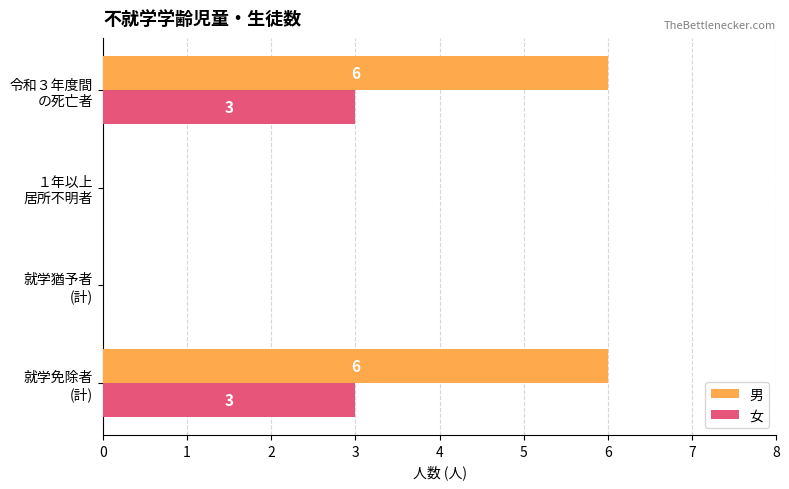

What are all the series names shown in the legend?

男, 女